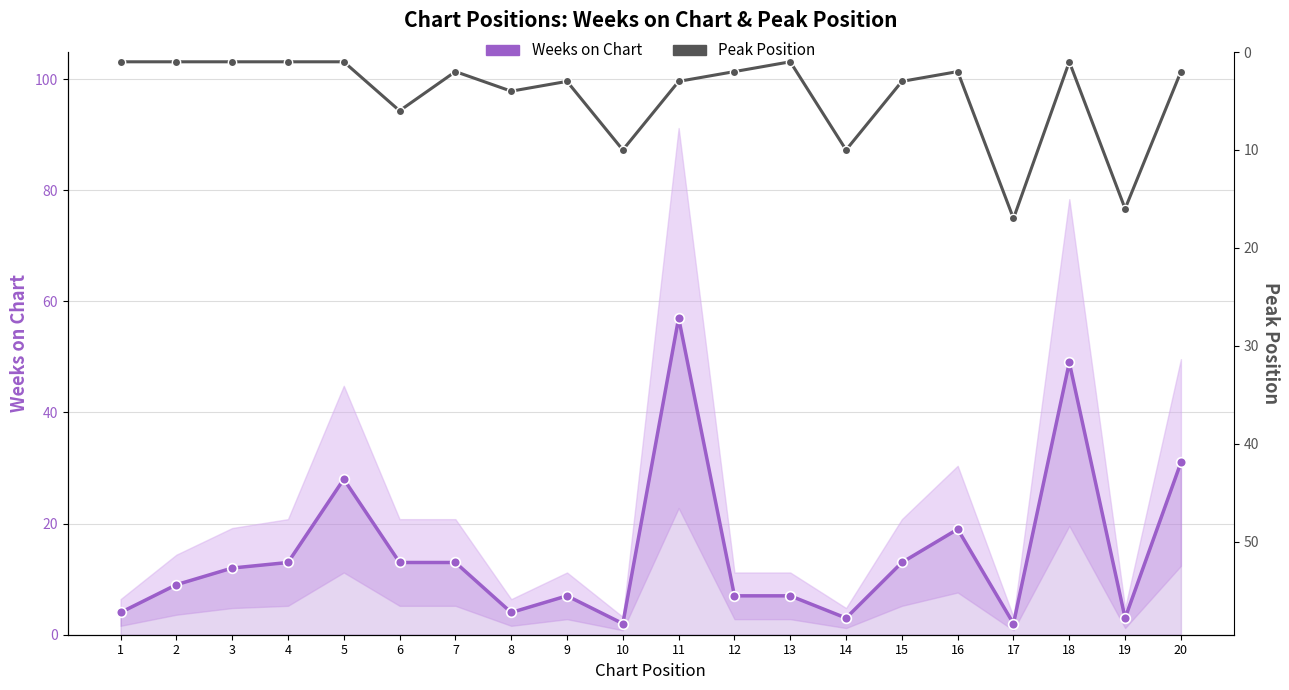

How many lines are shown in the chart?

2